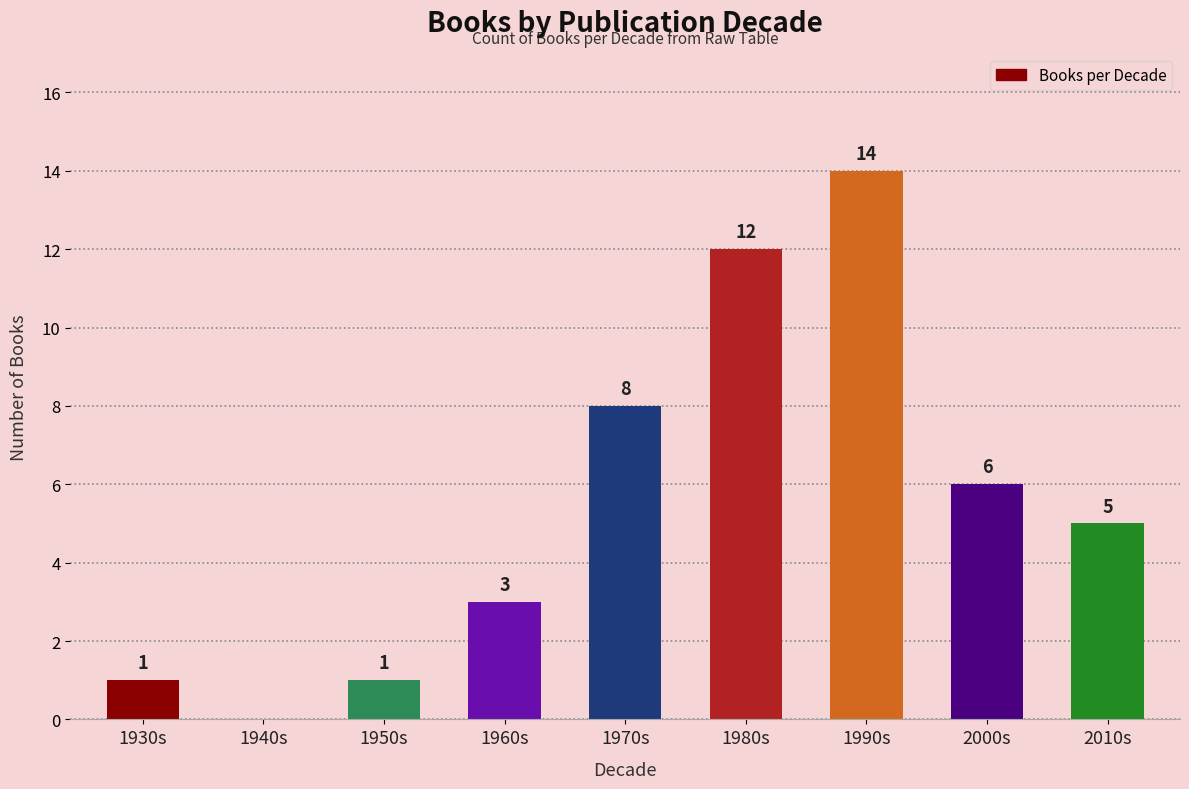

What is the change in value from 1990s to 2000s?

-8